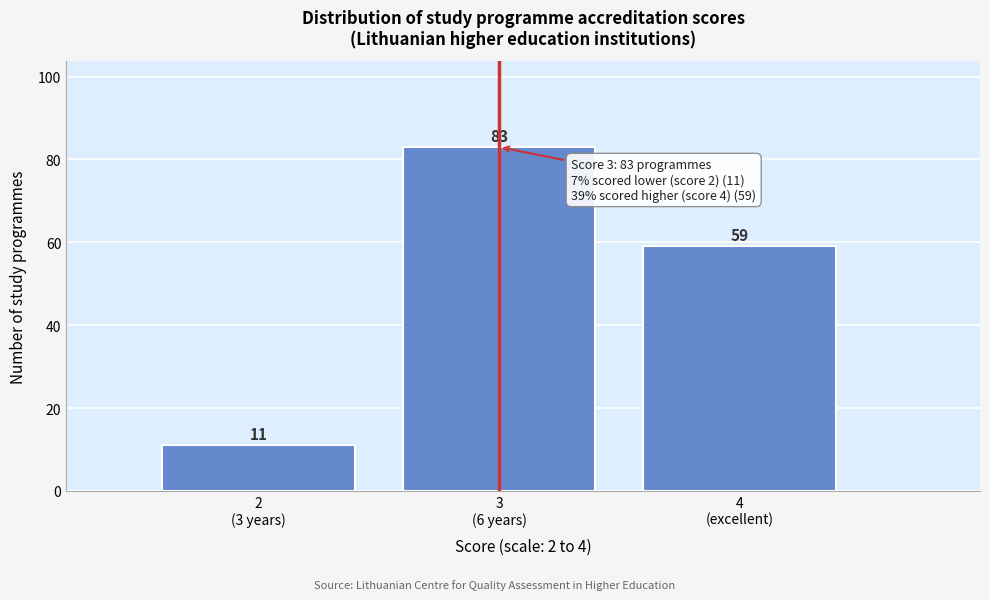

Reading left to right, extract all data points from this chart.

11	83	59